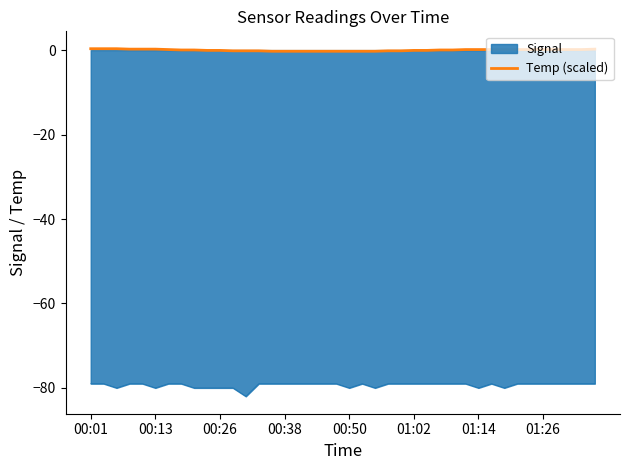

What is the difference between the maximum and minimum values in the Signal series?

3.0